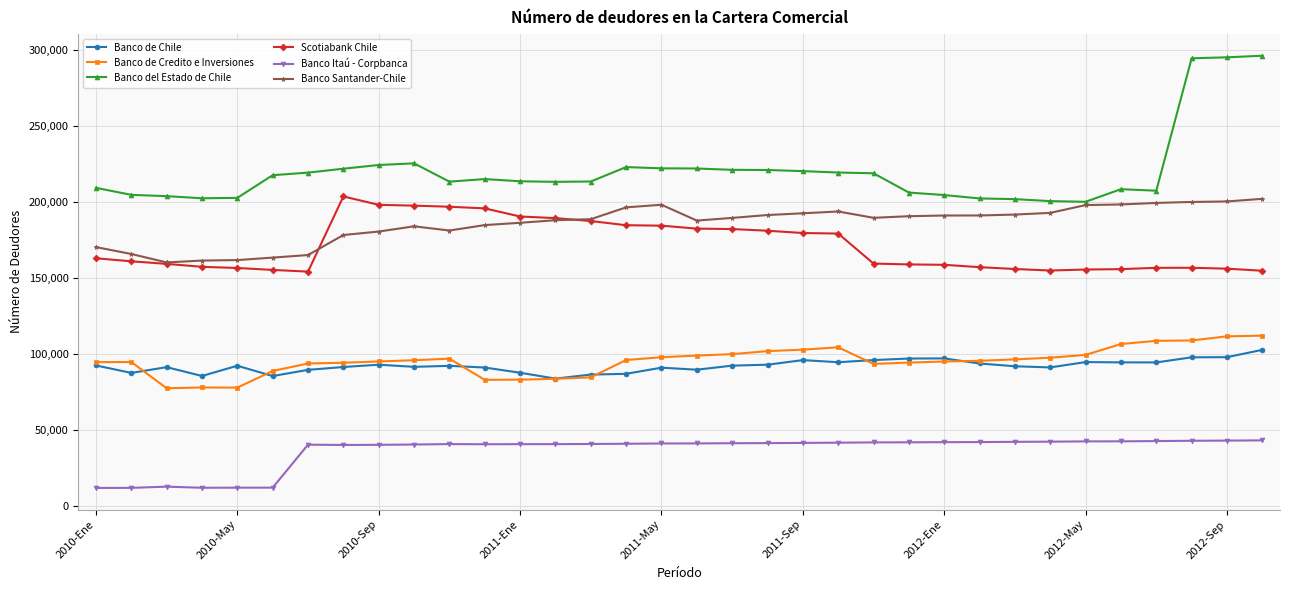

What is the sum of all Banco Itaú - Corpbanca values?

1228101